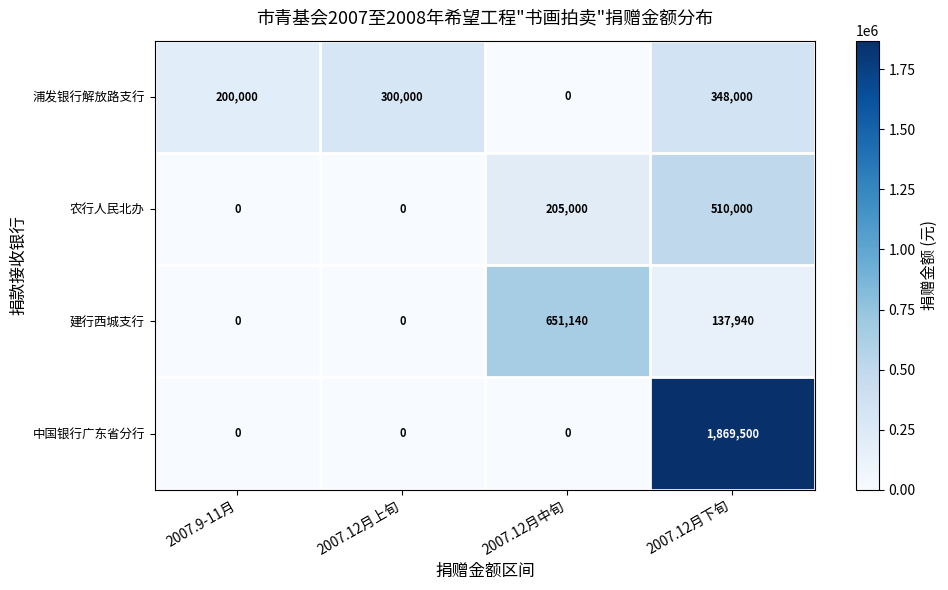

Where is 建行西城支行 nearest to the value 325570?

2007.12月下旬